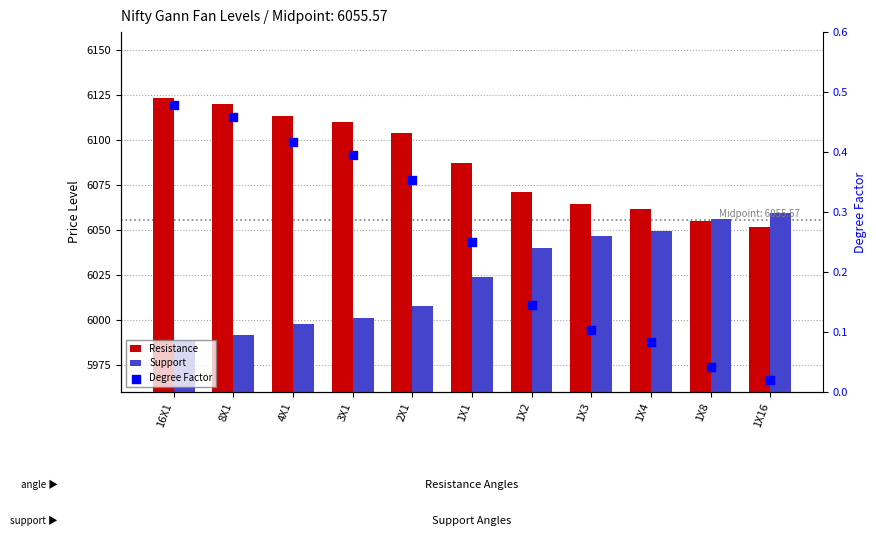

Which series reaches the maximum Y coordinate?

Resistance